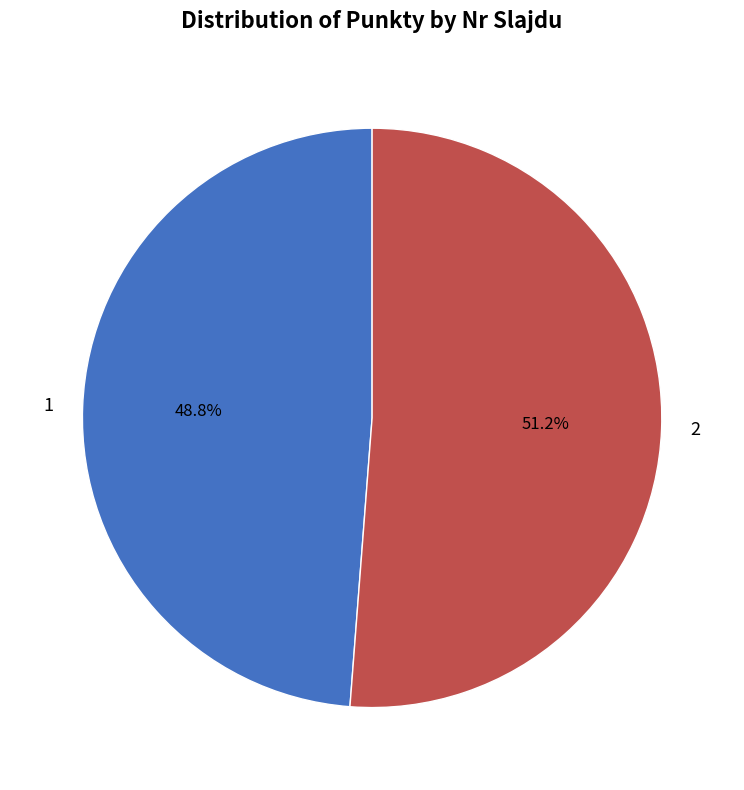

To the nearest percent, what is the average slice percentage?

50%